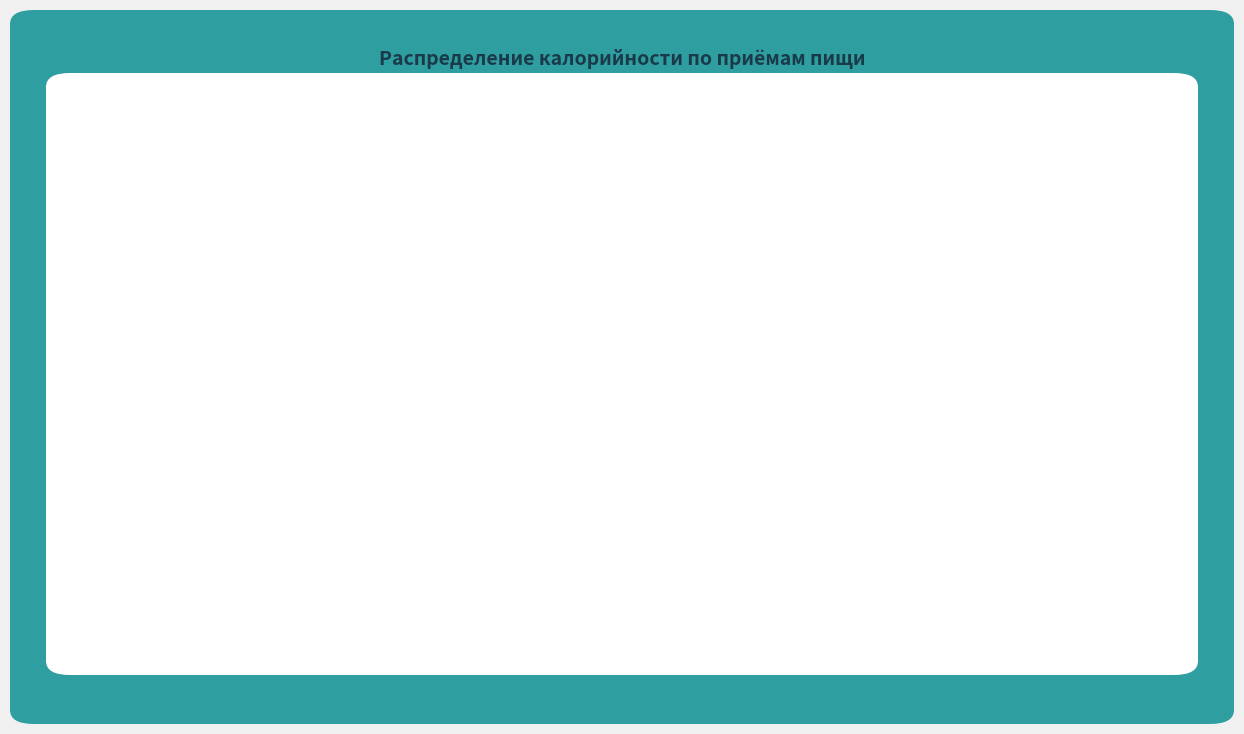

To the nearest percent, what is the average slice percentage?

33%